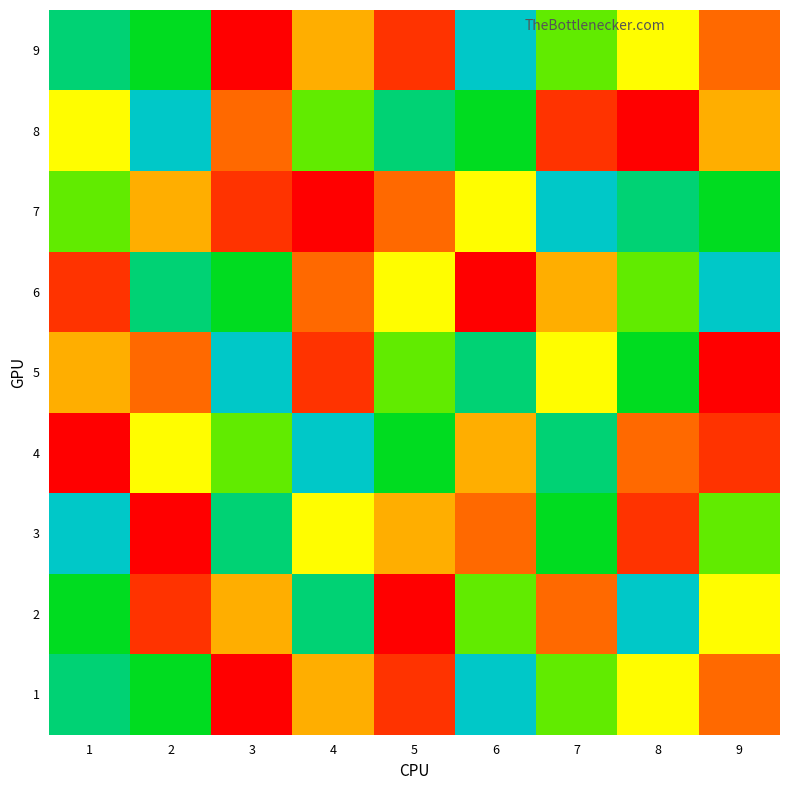

At which category is the sum across all series the highest?

5